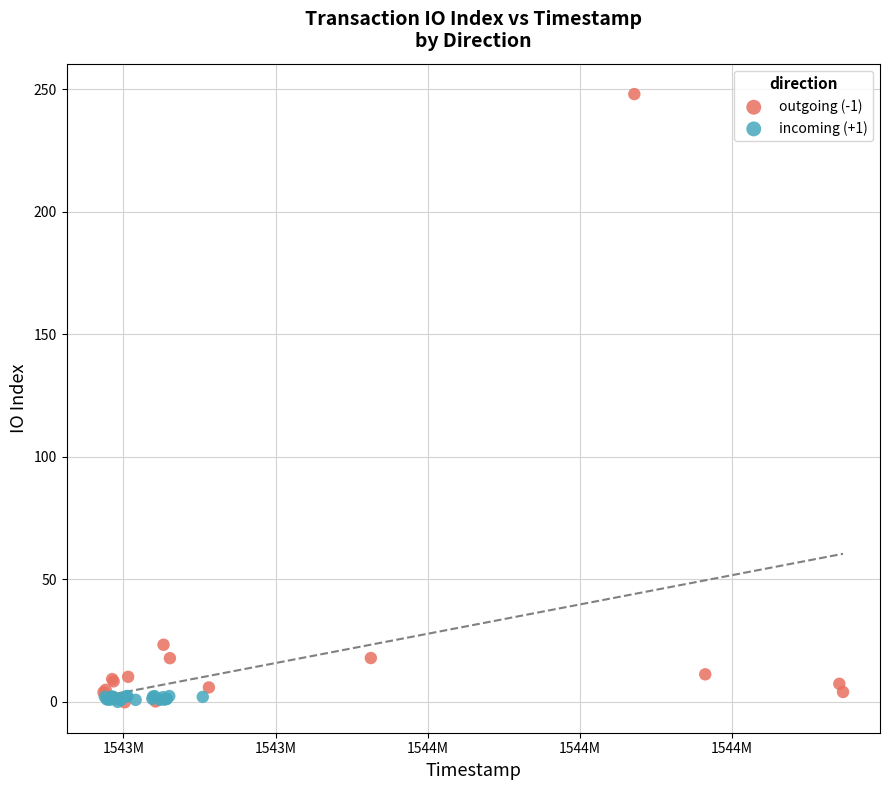

Which series contains the highest Y value?

outgoing (-1)